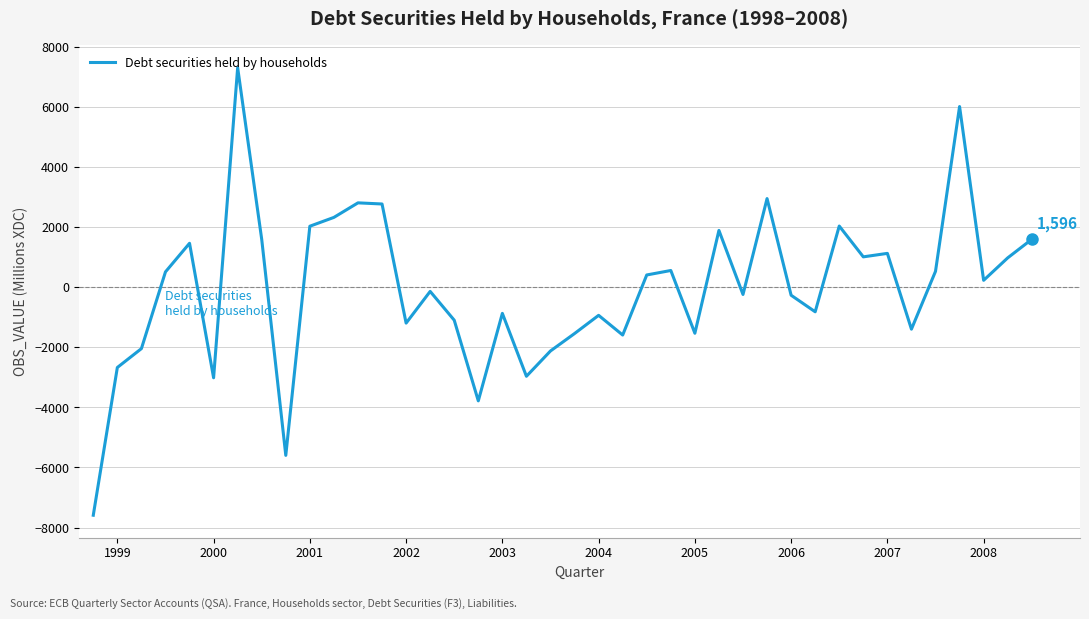

What is the smallest value displayed?

-7590